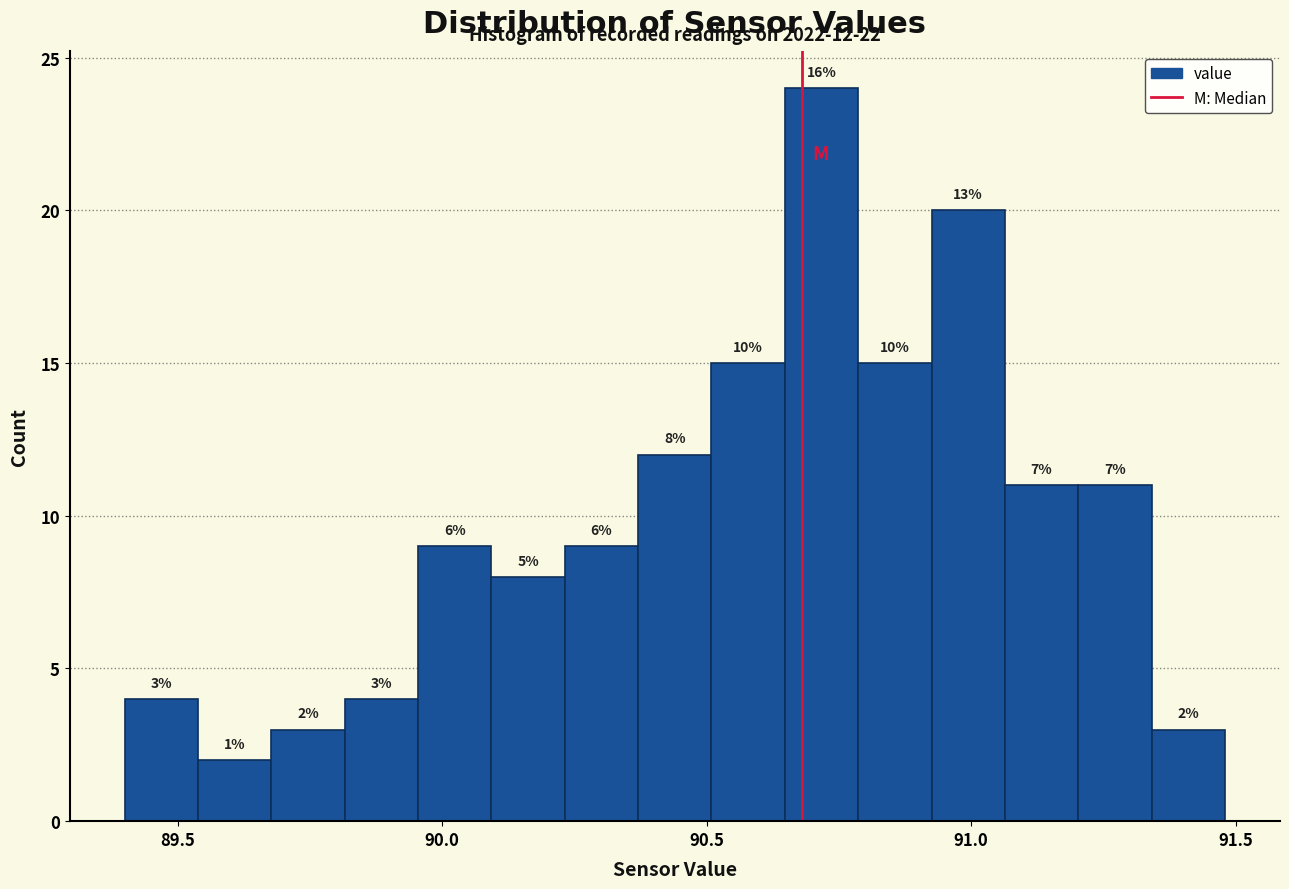

Around what value on the x-axis is the tallest bar? Give the approximate position of its centre, as read against the axis.

90.70